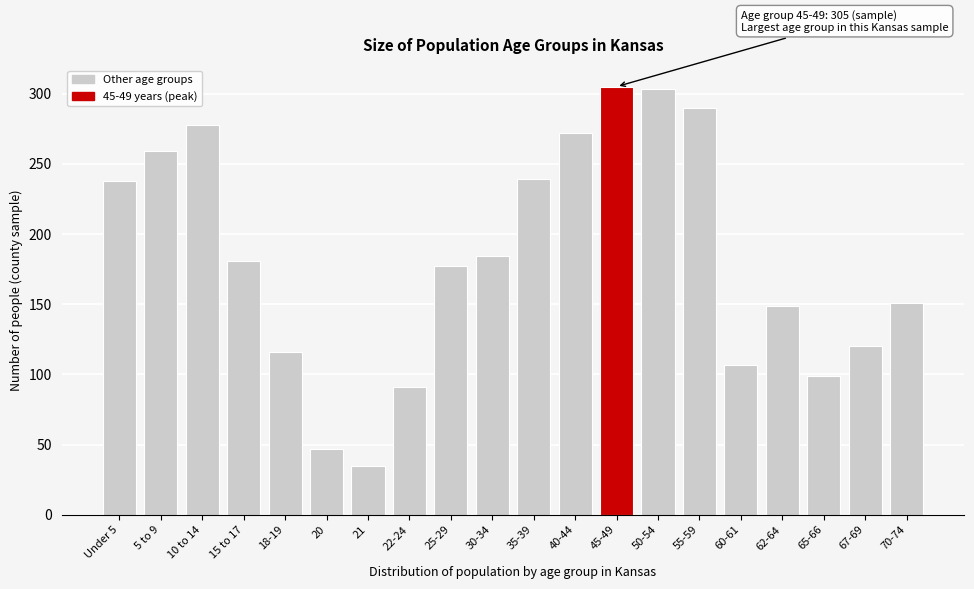

What is the label of the 8th bar from the left?

22-24